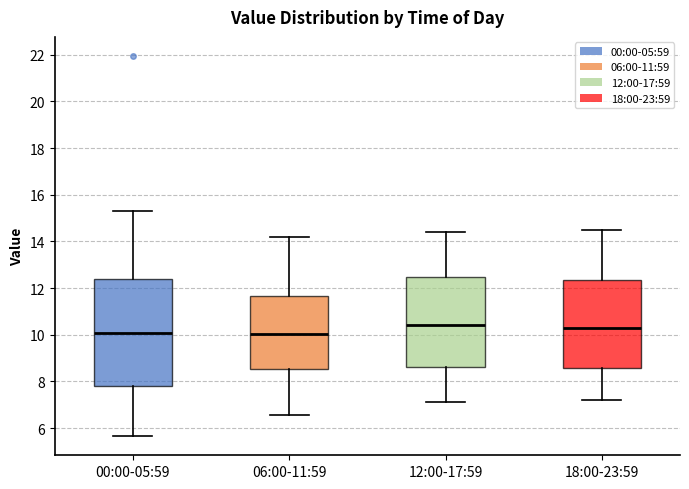

Where does the upper whisker of the box for 00:00-05:59 end on the y-axis? The values are not printed on the chart, so give them approximately, as read against the axis.

15.4